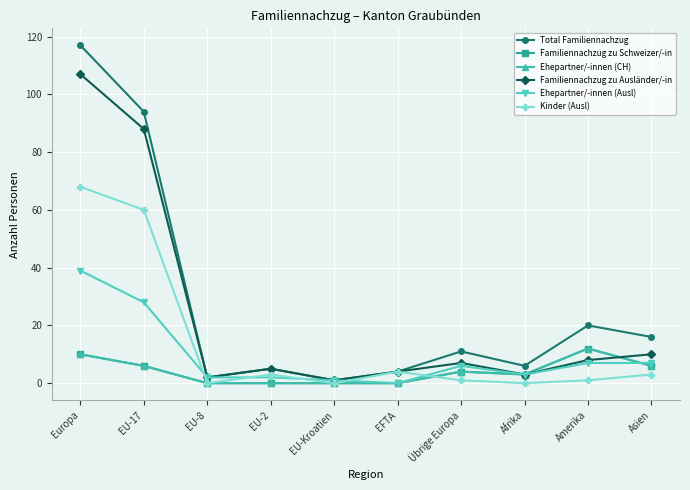

Which series has the widest spread of values?

Total Familiennachzug